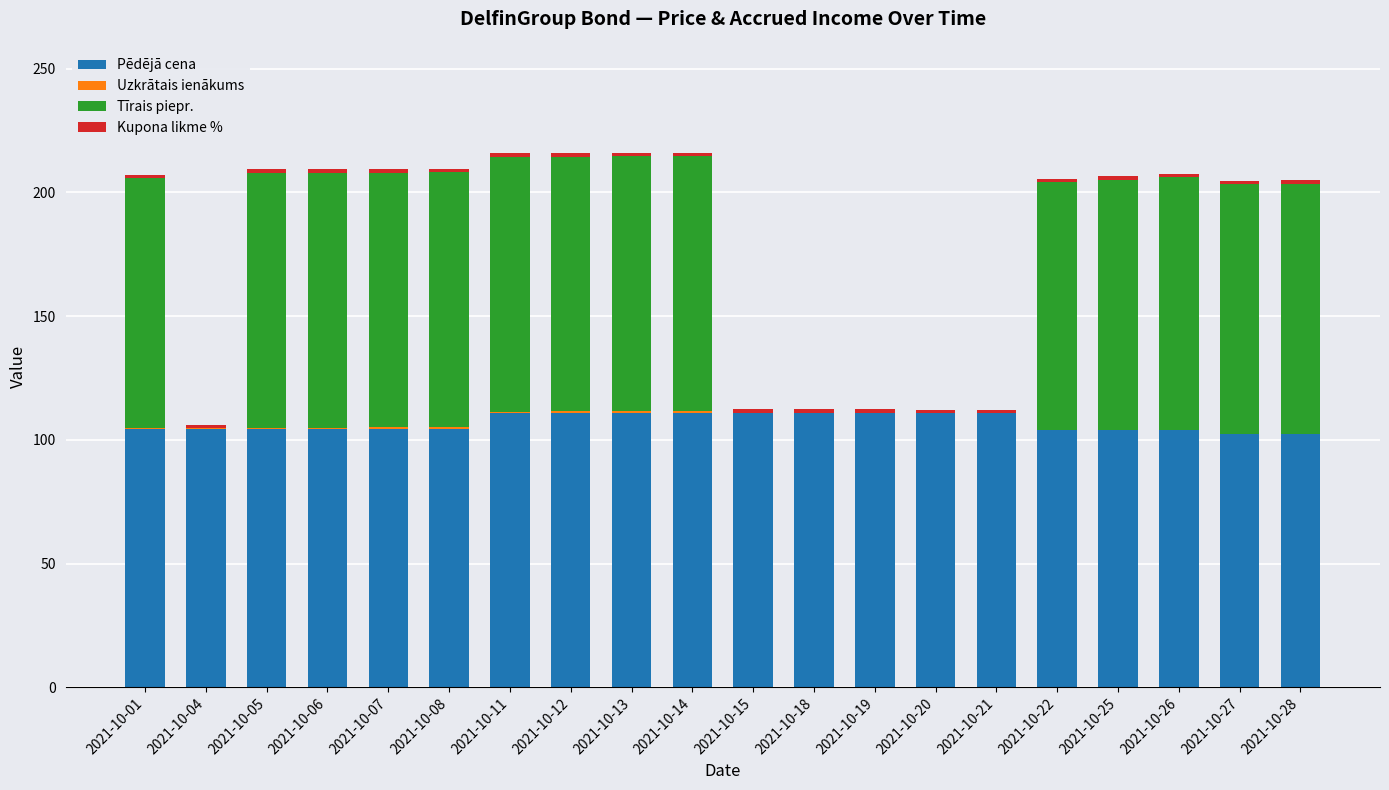

The value of Pēdējā cena at 2021-10-14 is 178.2. True or false?

False